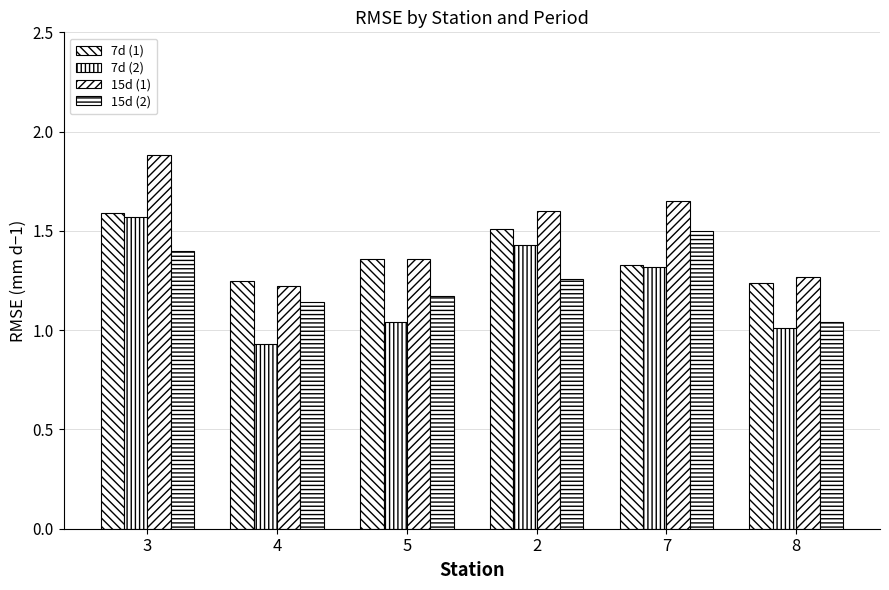

Count the number of data series in this chart.

4